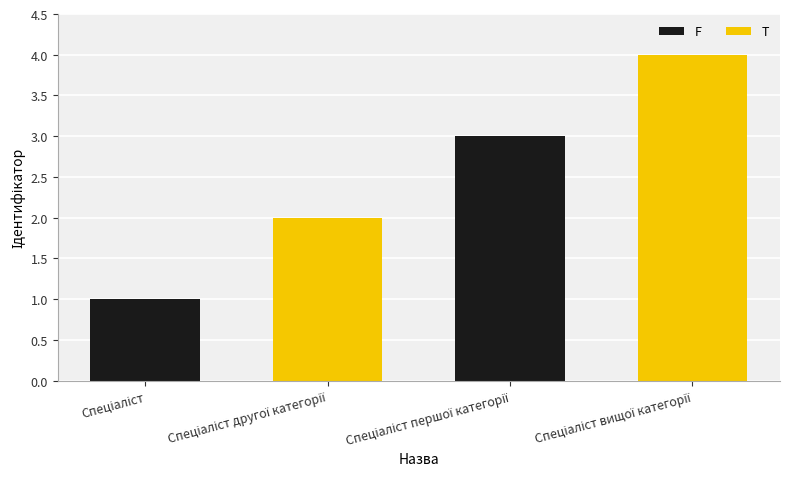

What is the difference between the maximum and minimum values?

3